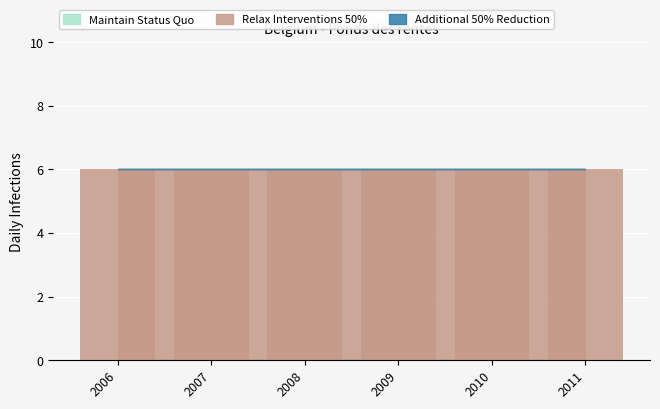

The Relax Interventions 50% series shows 6 at 2006. True or false?

True